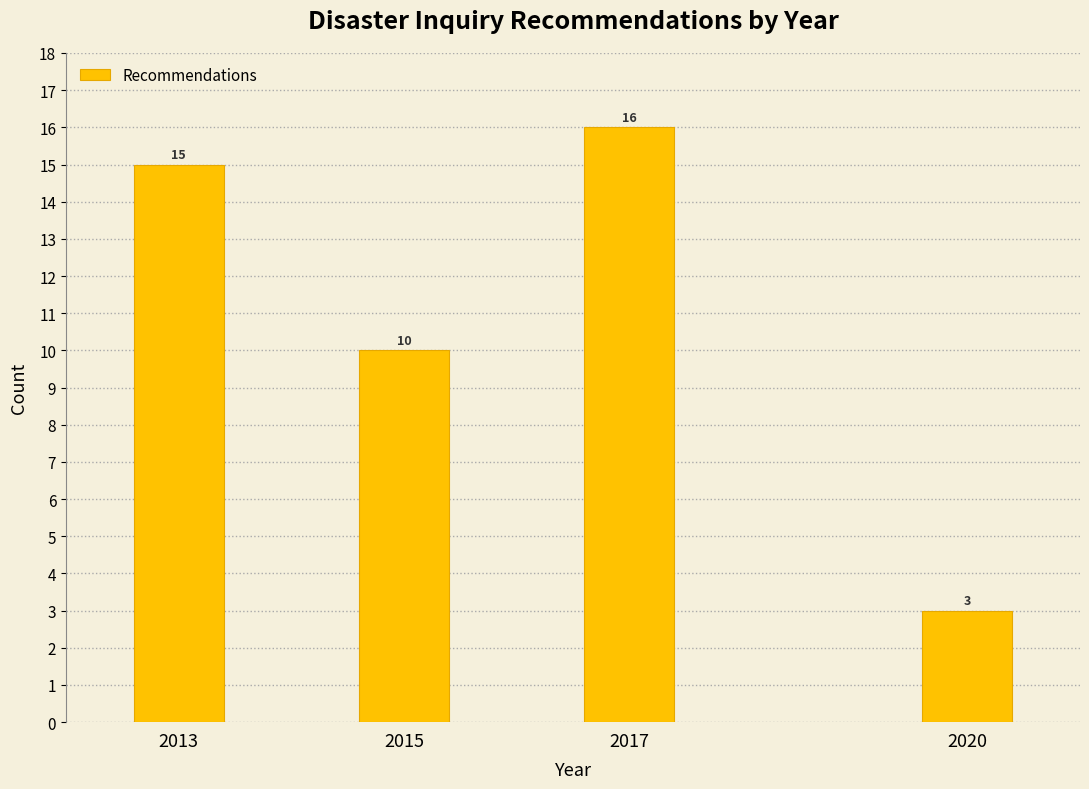

Reading left to right, extract all data points from this chart.

2013=15	2015=10	2017=16	2020=3